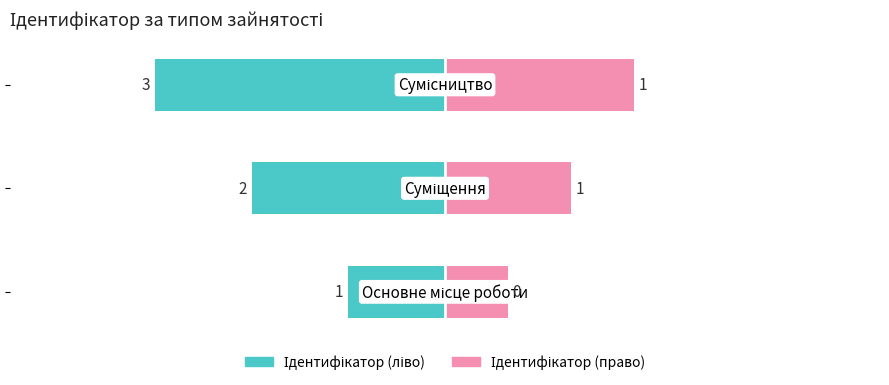

What is the difference between the maximum and minimum values in the Ідентифікатор (право) series?

1.3